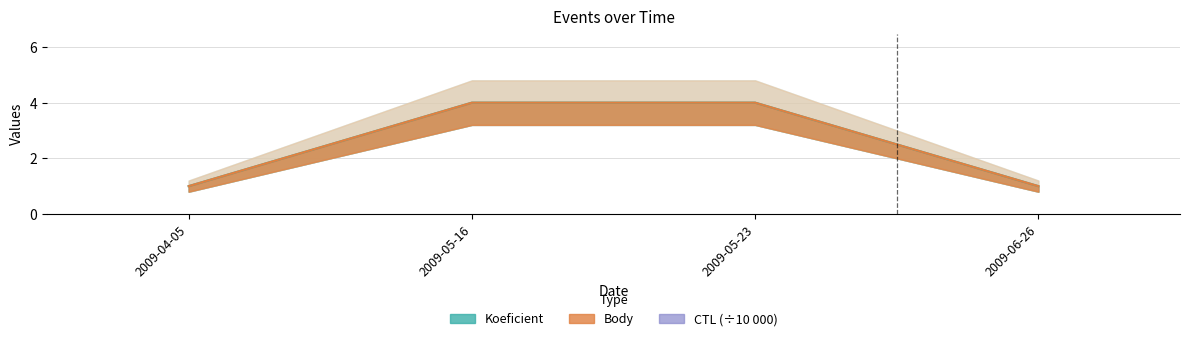

True or false: Koeficient and Body intersect in this chart.

False